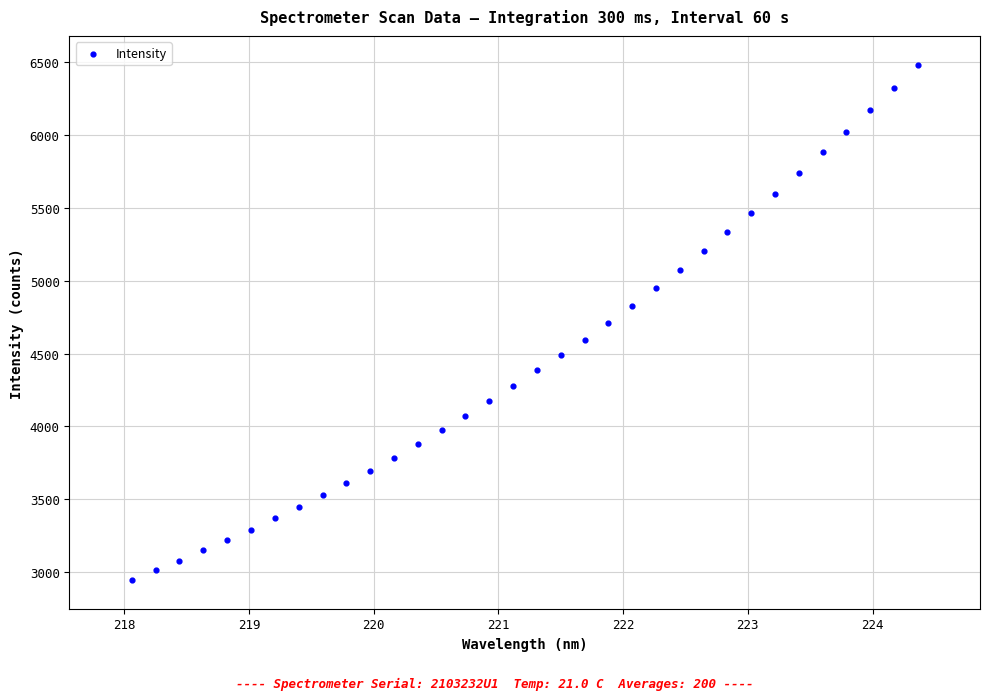

What is the range of X values (max minus min)?

6.3